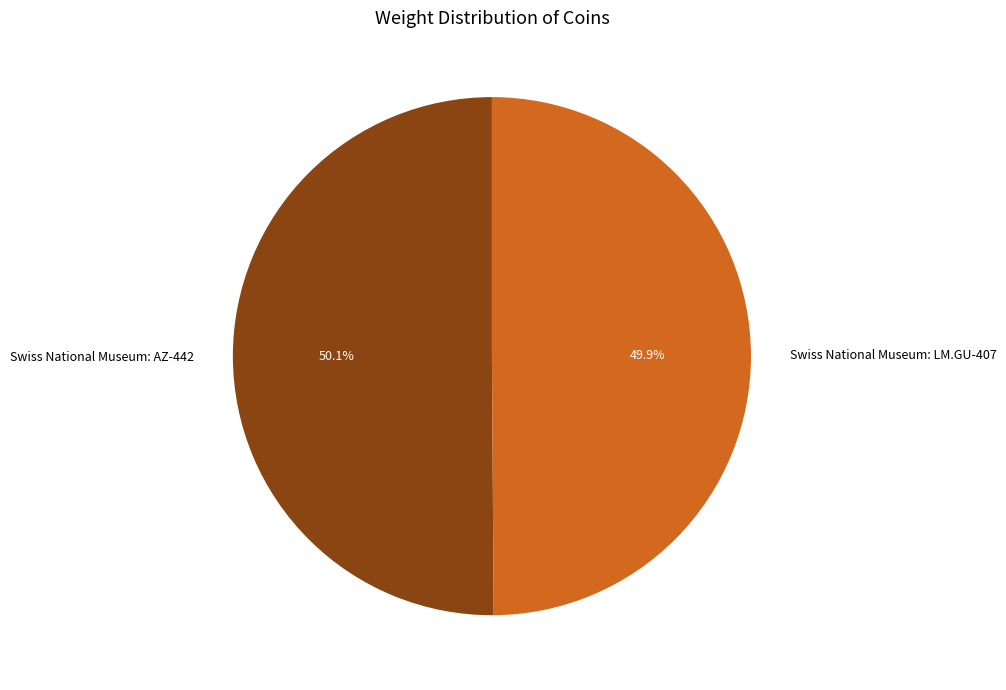

Is there a majority slice in this chart?

Yes